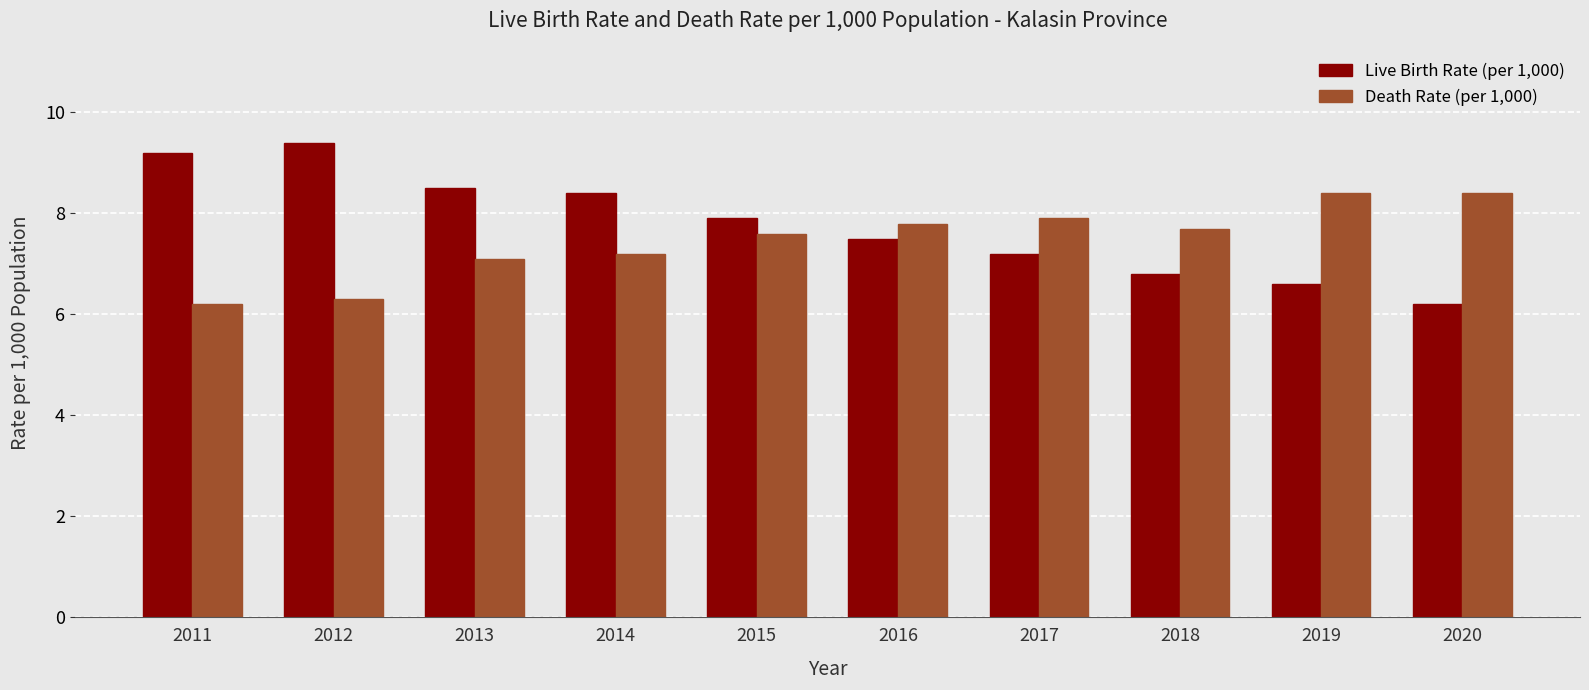

What is the difference between the maximum and minimum values in the Death Rate (per 1,000) series?

2.2